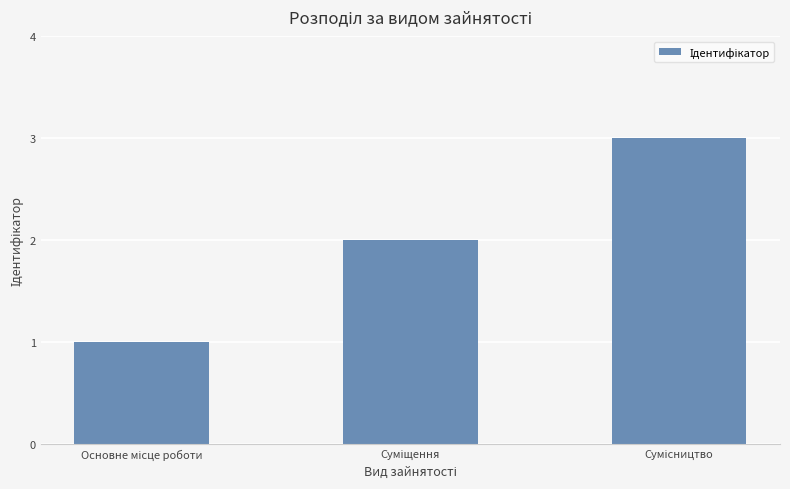

What is the greatest value displayed?

3